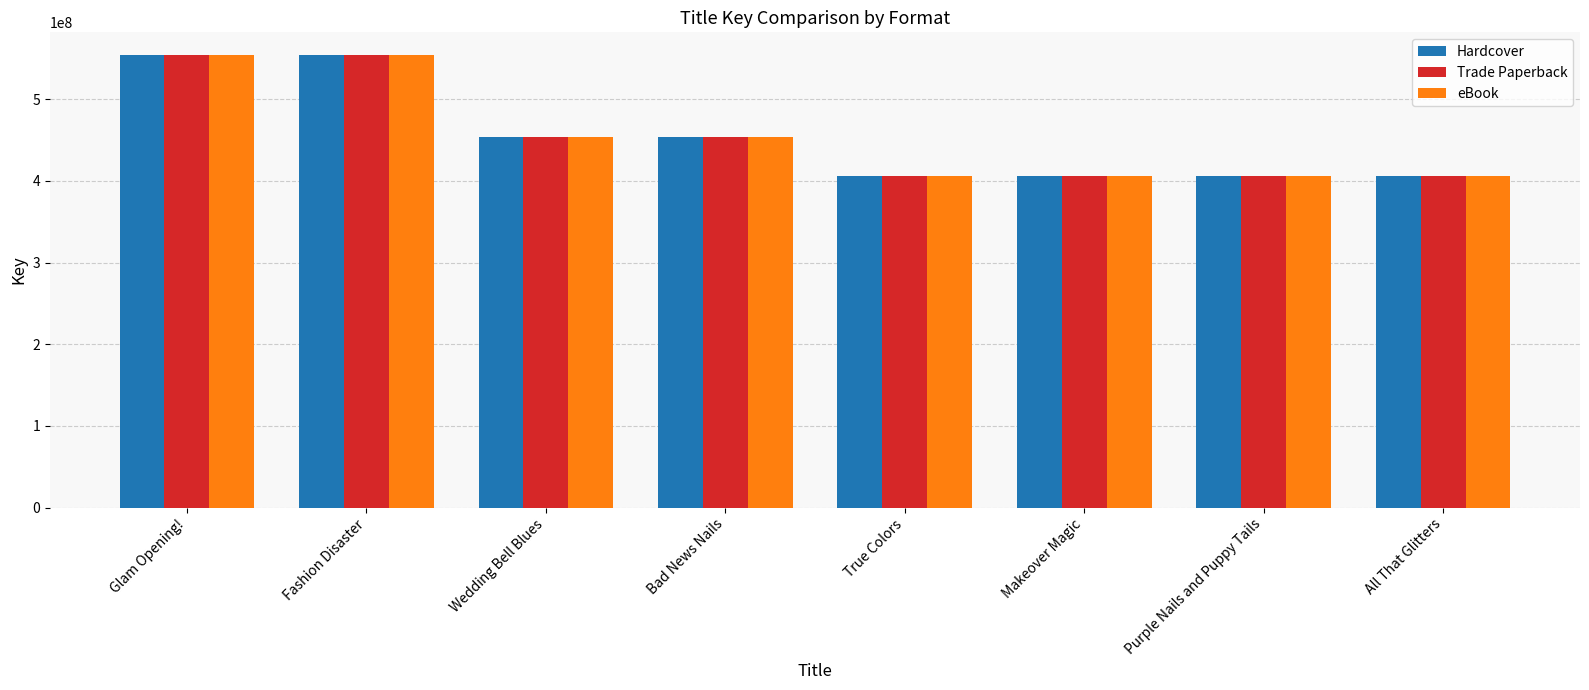

What is the maximum value for Hardcover?

554179821